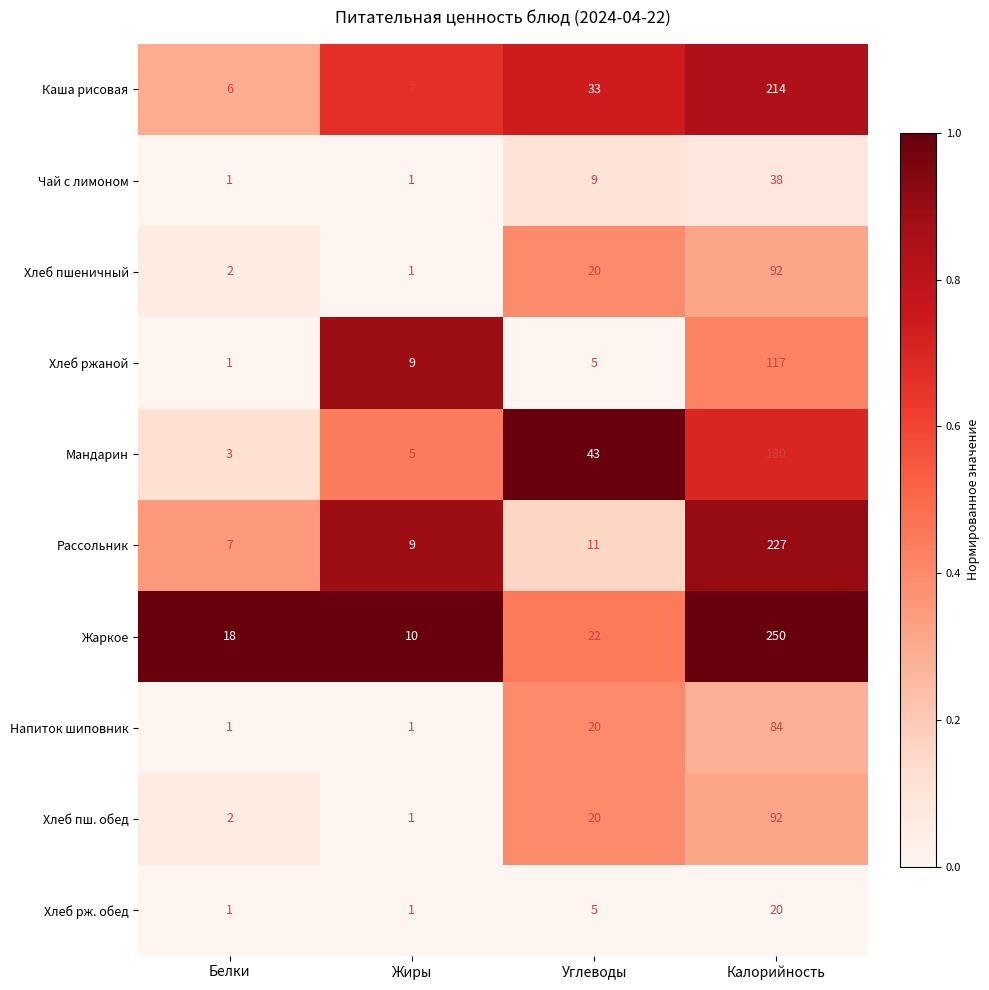

What is the sum of the Хлеб пшеничный values at Калорийность and Углеводы?

112